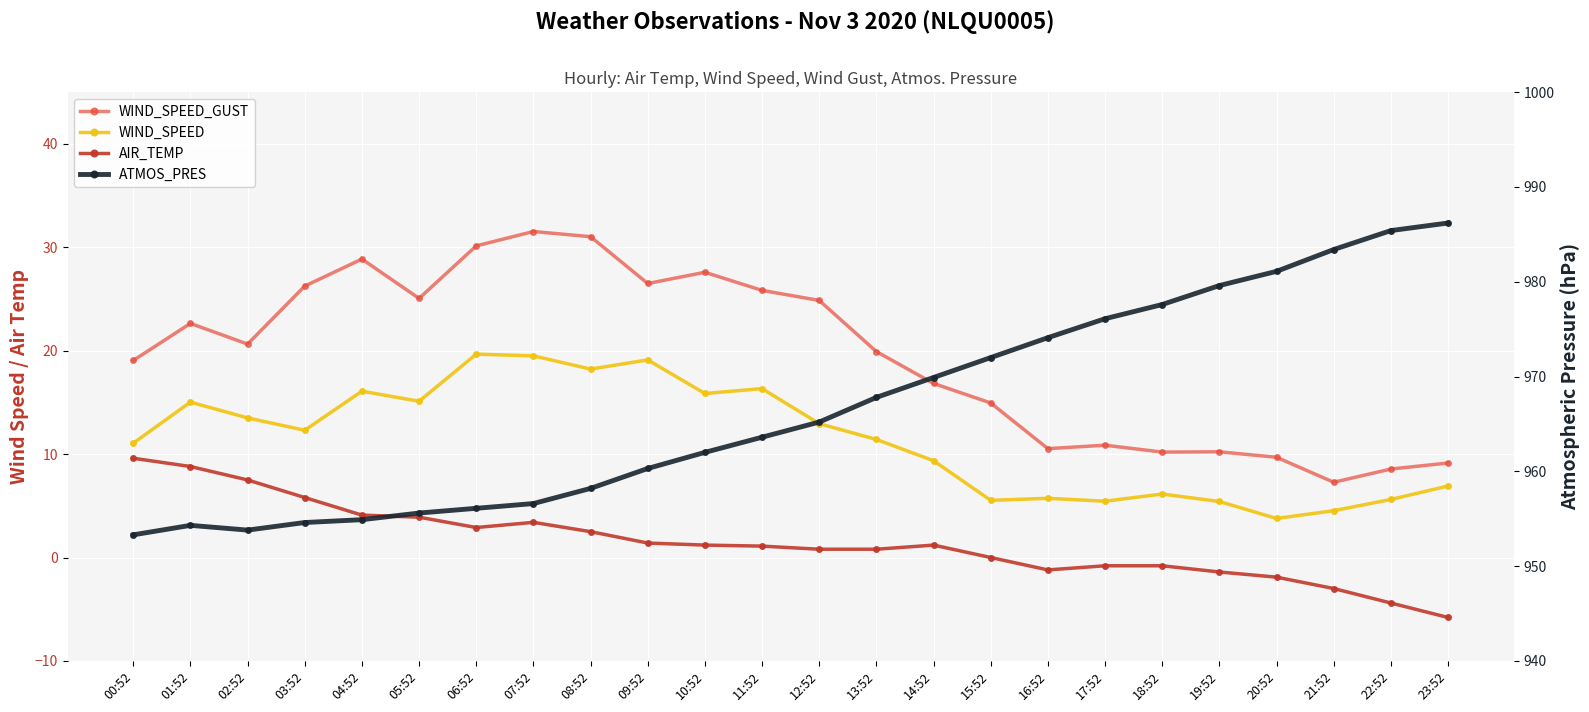

True or false: WIND_SPEED and WIND_SPEED_GUST intersect in this chart.

False